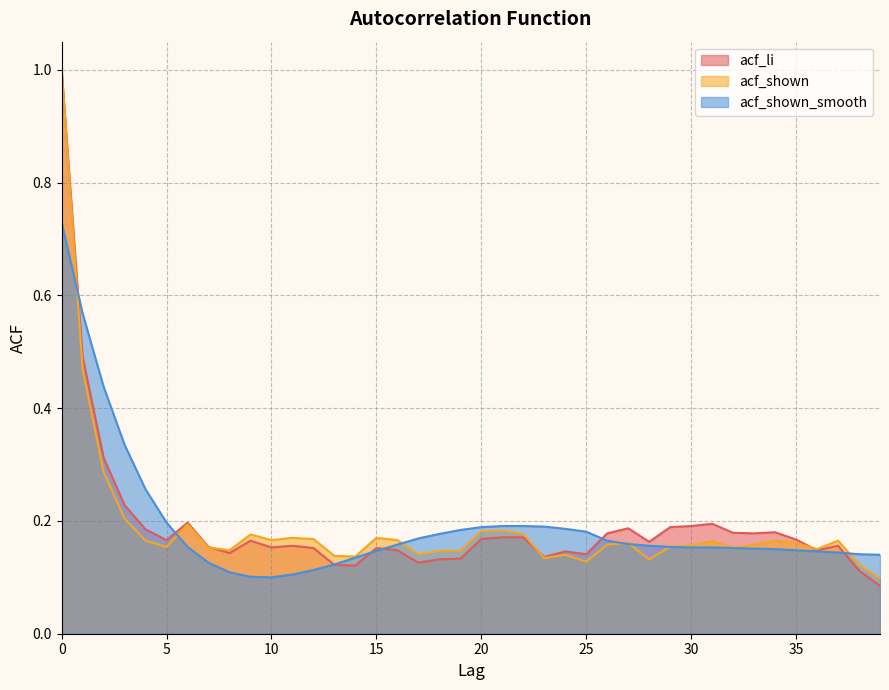

List the labels in order of acf_shown_smooth value, largest first.

0, 1, 2, 3, 4, 5, 21, 22, 23, 20, 24, 19, 25, 18, 17, 26, 27, 16, 28, 6, 29, 30, 31, 32, 33, 34, 35, 15, 36, 37, 38, 39, 14, 7, 13, 12, 8, 11, 9, 10